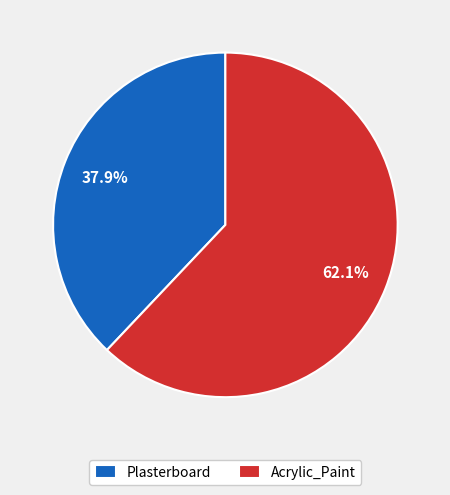

To the nearest percent, what portion does Plasterboard represent?

38%